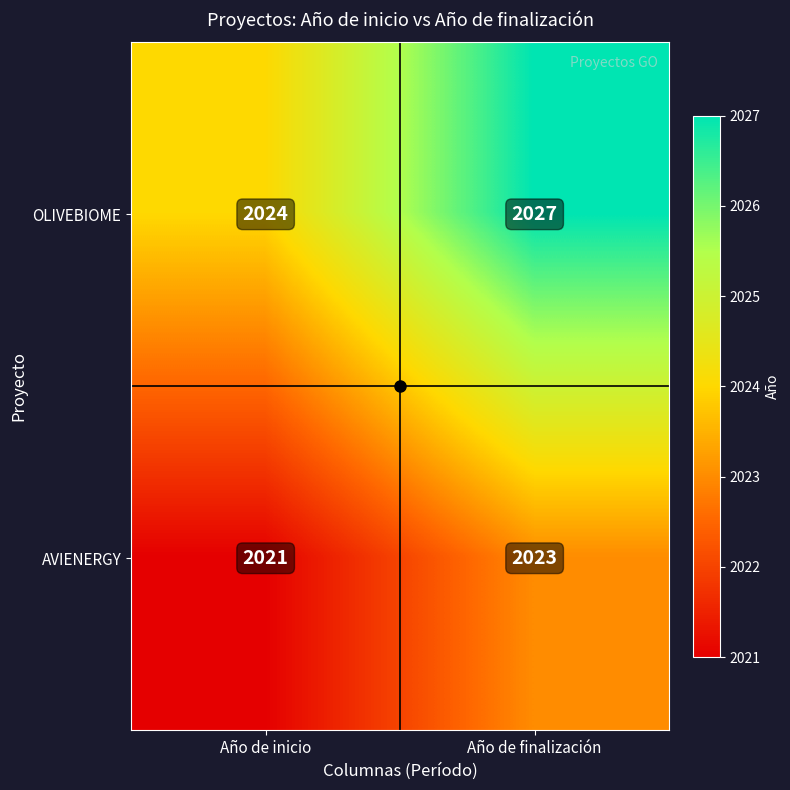

Which label corresponds to the smallest value in the chart?

Año de inicio